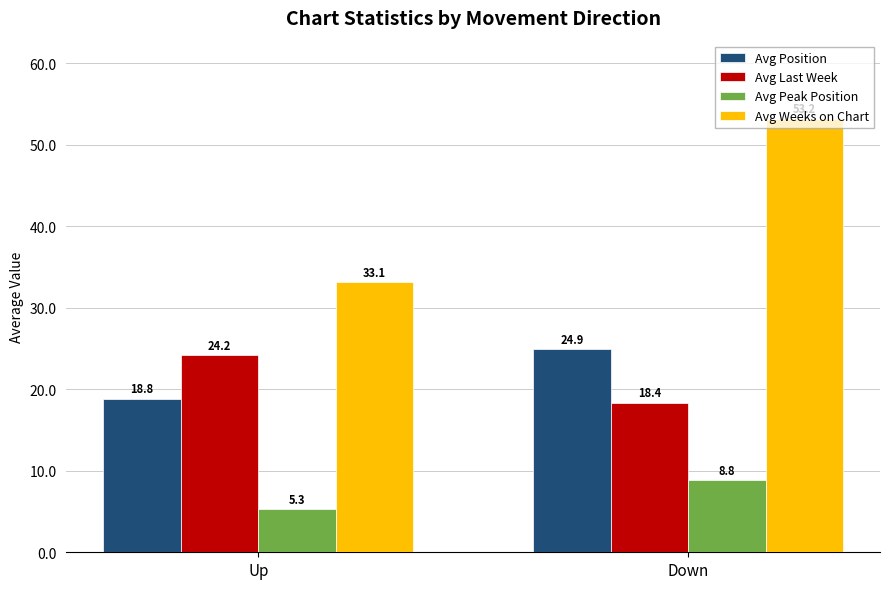

What position from the right is Up?

2